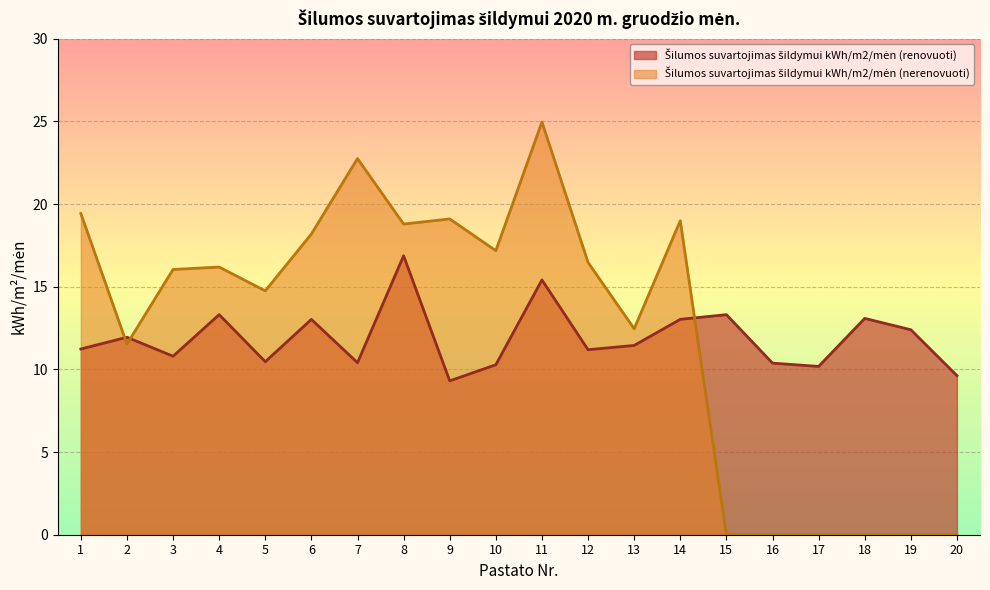

Reading left to right, transcribe all the data shown in this chart.

Šilumos suvartojimas šildymui kWh/m2/mėn (renovuoti): 1=11.2	2=11.9	3=10.8	4=13.3	5=10.5	6=13.0	7=10.4	8=16.9	9=9.3	10=10.3	11=15.4	12=11.2	13=11.4	14=13.0	15=13.3	16=10.4	17=10.2	18=13.1	19=12.4	20=9.6
Šilumos suvartojimas šildymui kWh/m2/mėn (nerenovuoti): 1=19.4	2=11.5	3=16.0	4=16.2	5=14.8	6=18.2	7=22.8	8=18.8	9=19.1	10=17.2	11=25.0	12=16.5	13=12.5	14=19.0	15=0.0	16=0.0	17=0.0	18=0.0	19=0.0	20=0.0